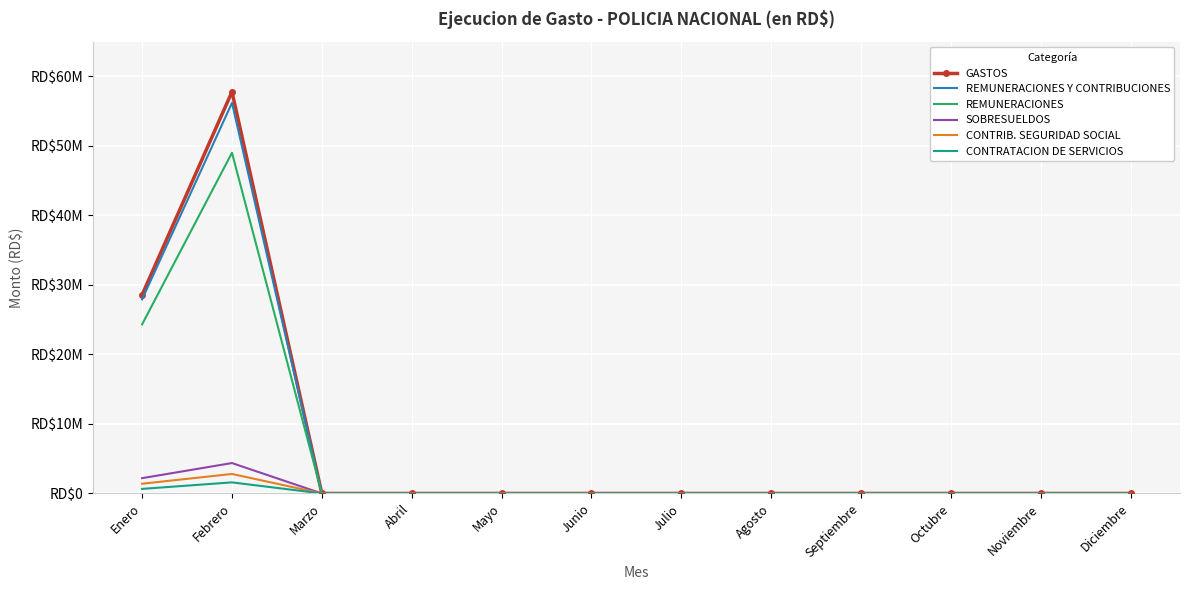

Which series changed the most between Marzo and Diciembre?

GASTOS